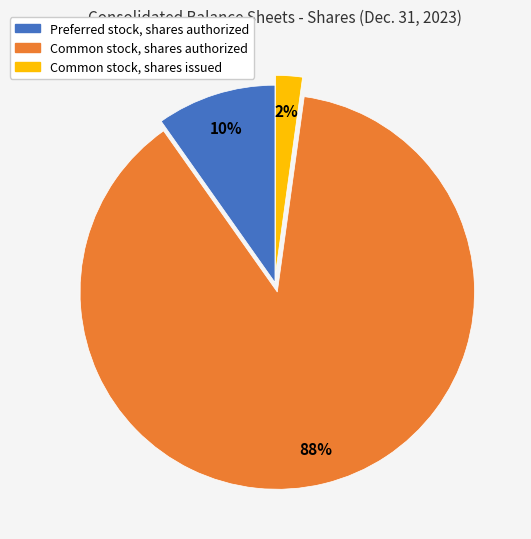

How many slices are in this pie chart?

3